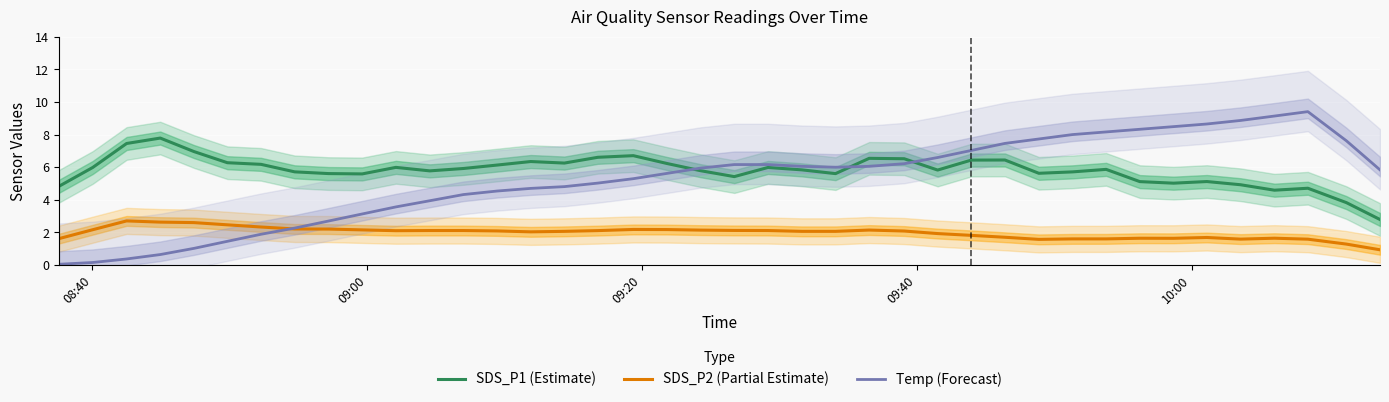

After their last crossing, which series has the higher values: Temp (Forecast) or SDS_P1 (Estimate)?

Temp (Forecast)